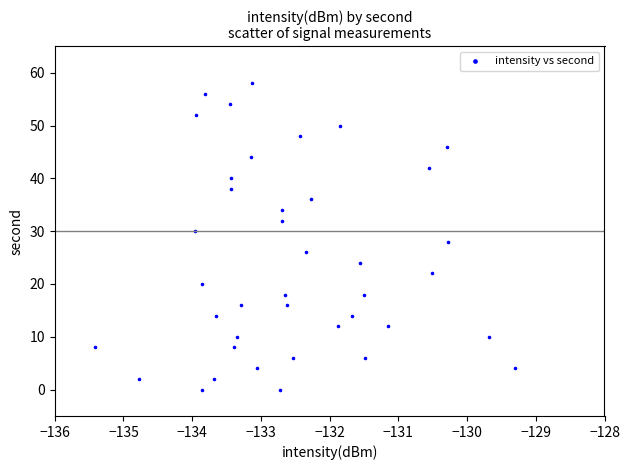

What is the range of Y values (max minus min)?

58